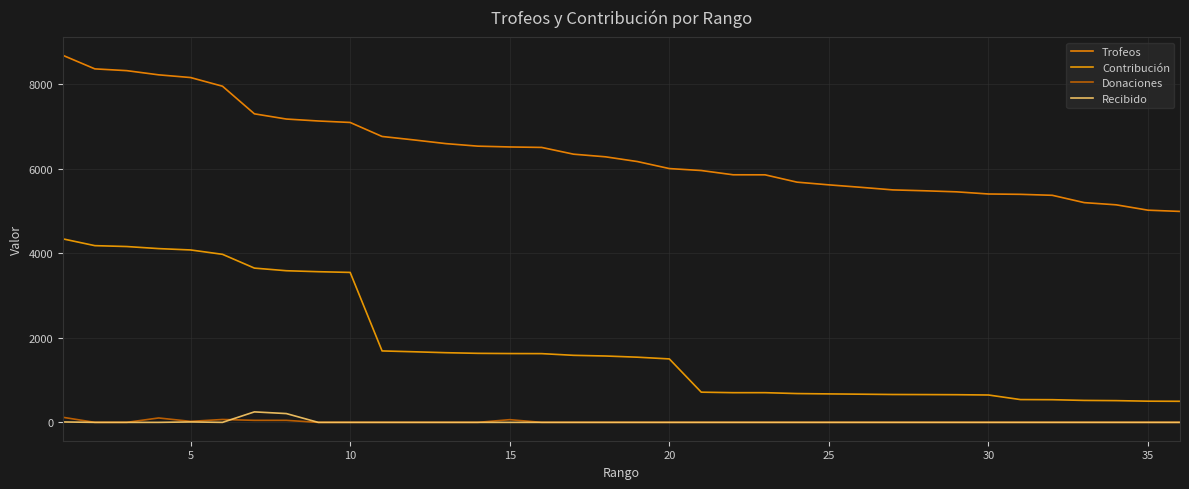

How many lines are shown in the chart?

4